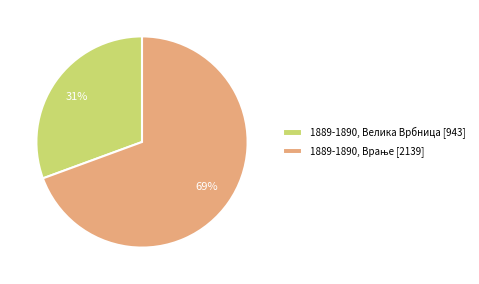

The 1889-1890, Велика Врбница slice represents 39% of the pie. True or false?

False